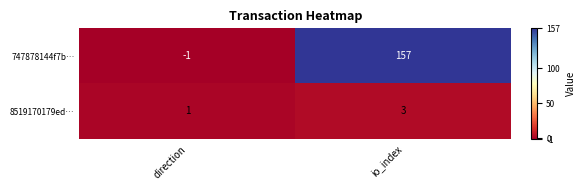

What is the sum of all 747878144f7b… values?

156